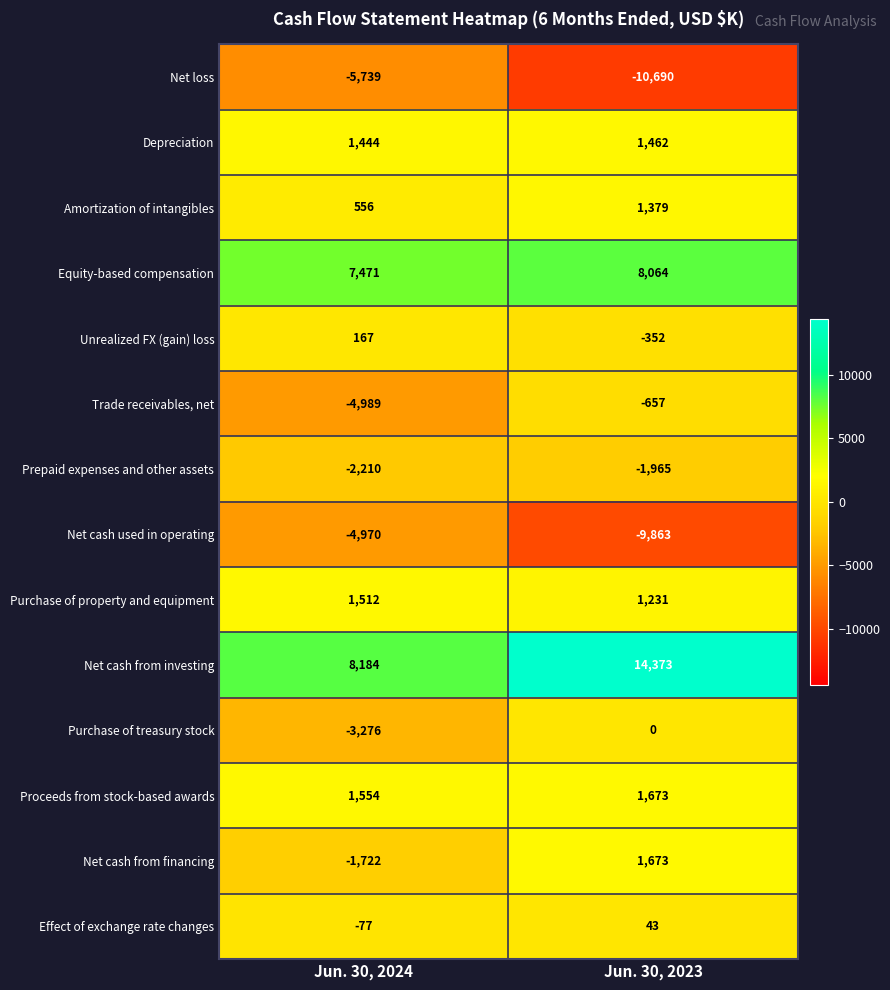

How many data points in Depreciation are less than 1462?

1